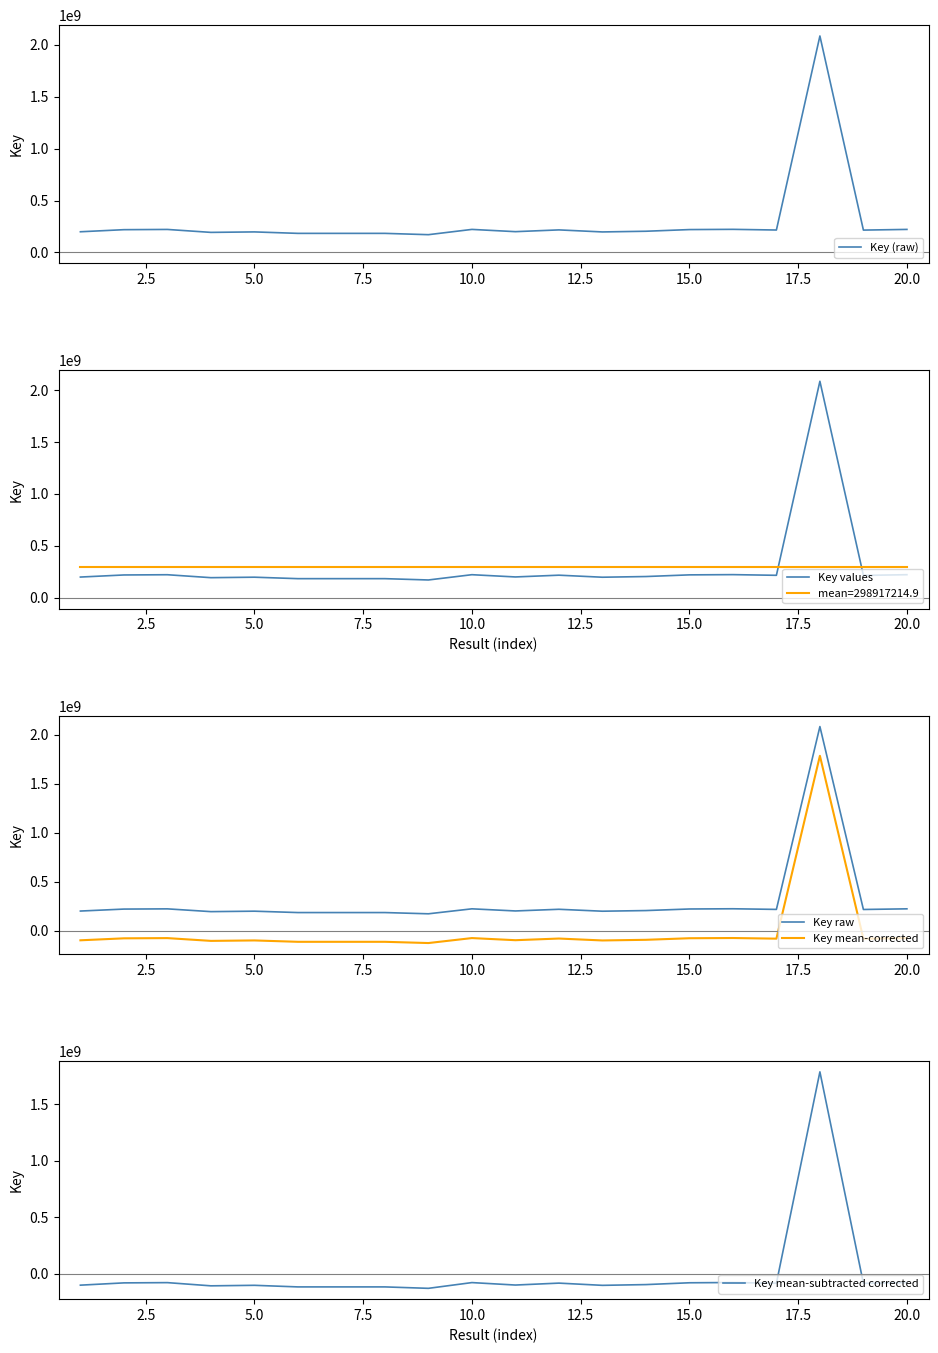

What is the minimum value for Key mean-corrected?

-127634967.9